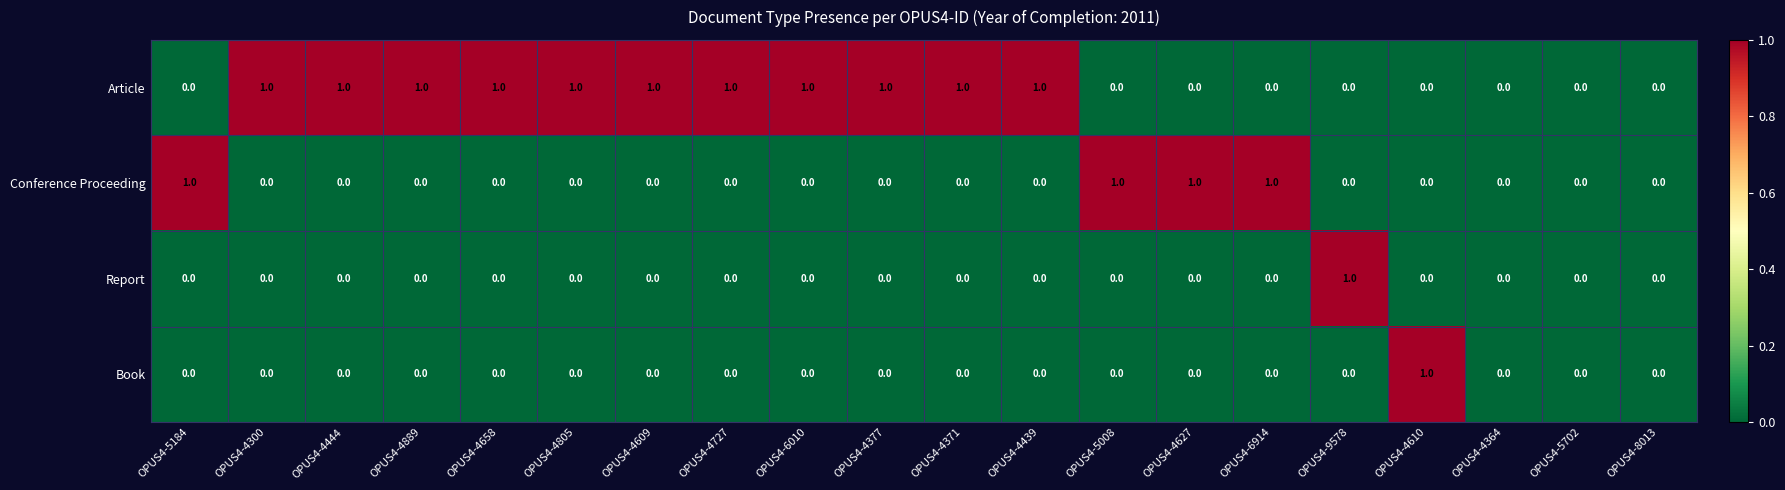

Which series has the largest total across all categories?

Article